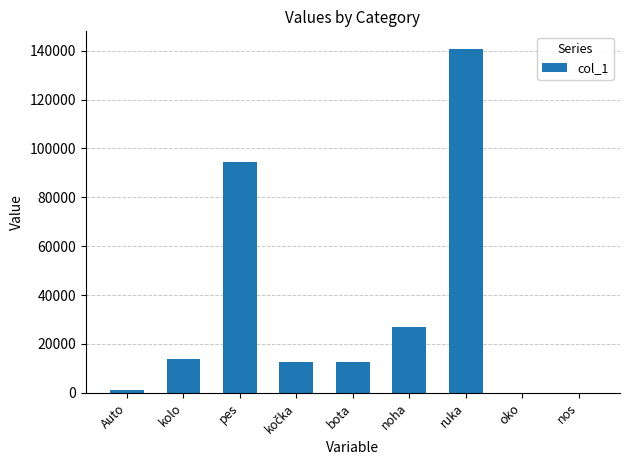

The value at nos is 0.0. True or false?

True